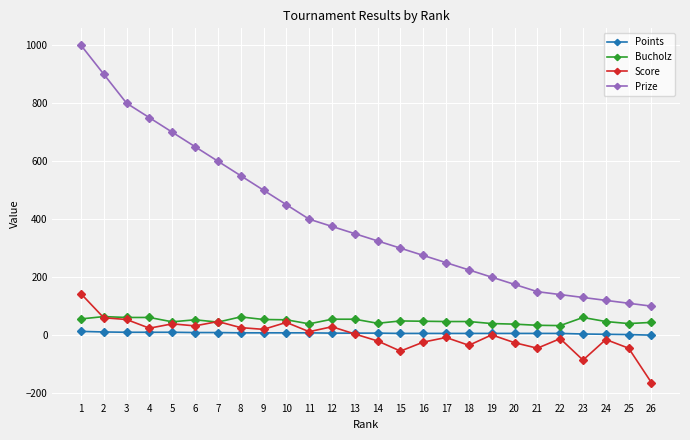

Which series has the largest range (max minus min)?

Prize